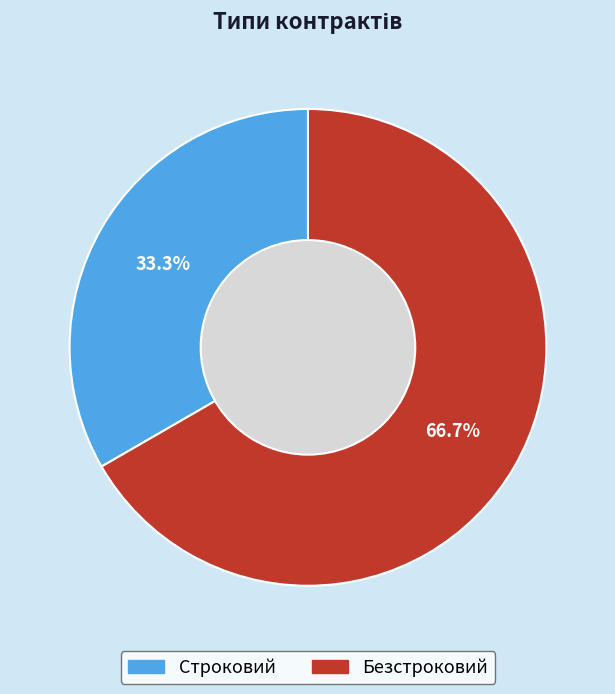

What percentage is NOT represented by Безстроковий?

33.3%